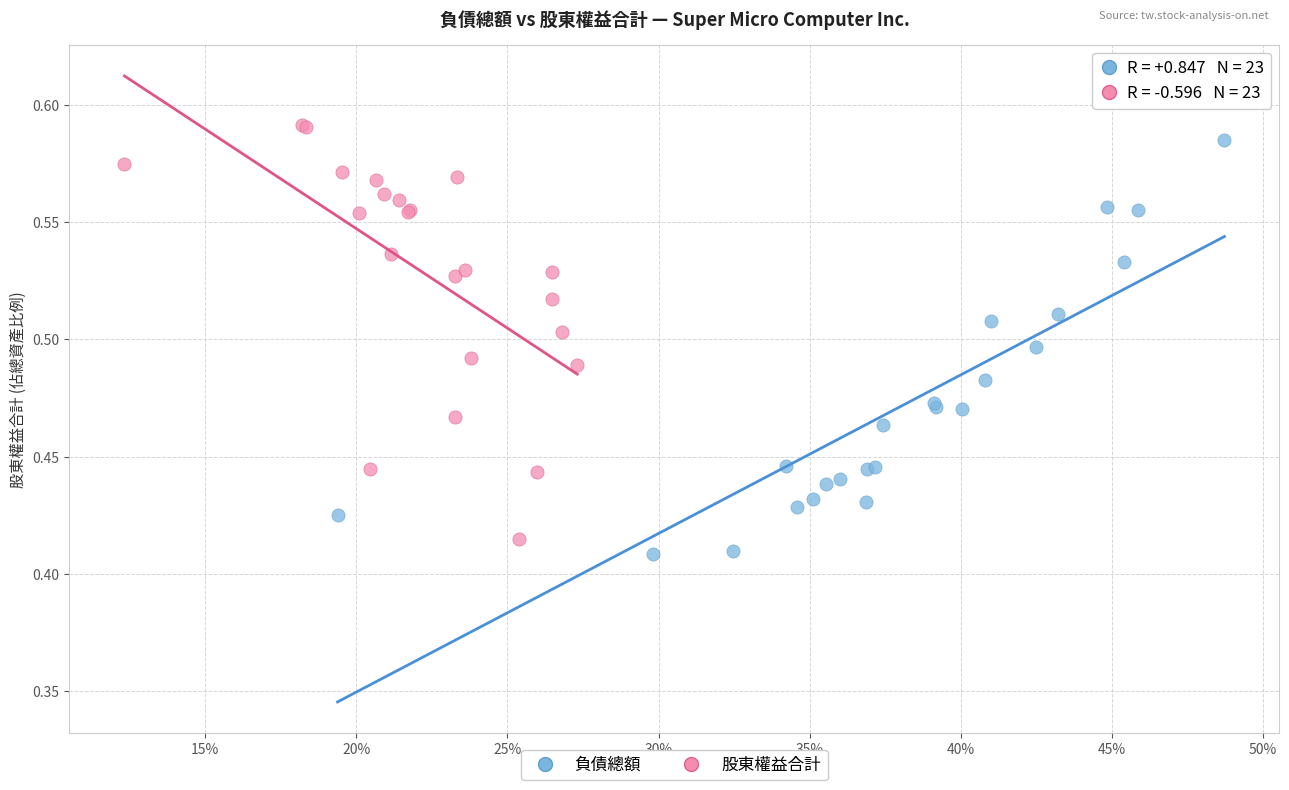

Which series contains the lowest Y value?

負債總額